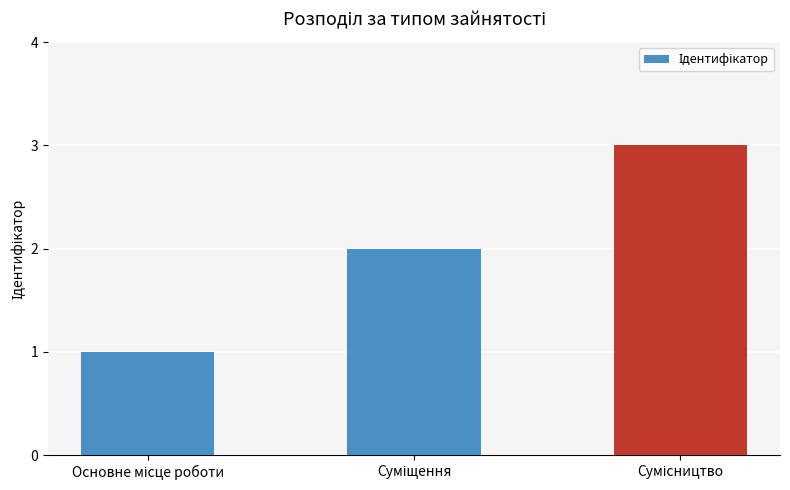

What is the maximum value shown in the chart?

3